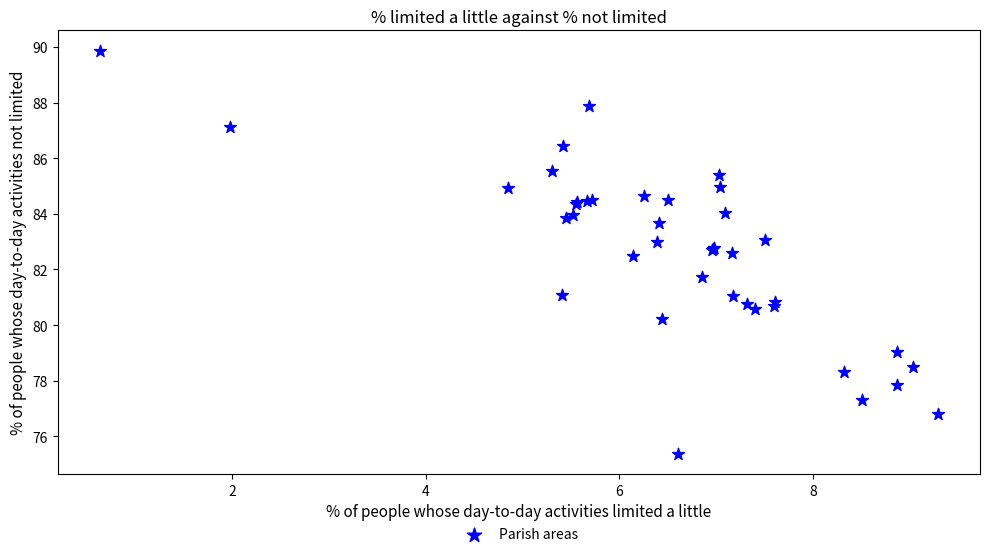

What Y value in the scatter plot is closest to 82?

81.7